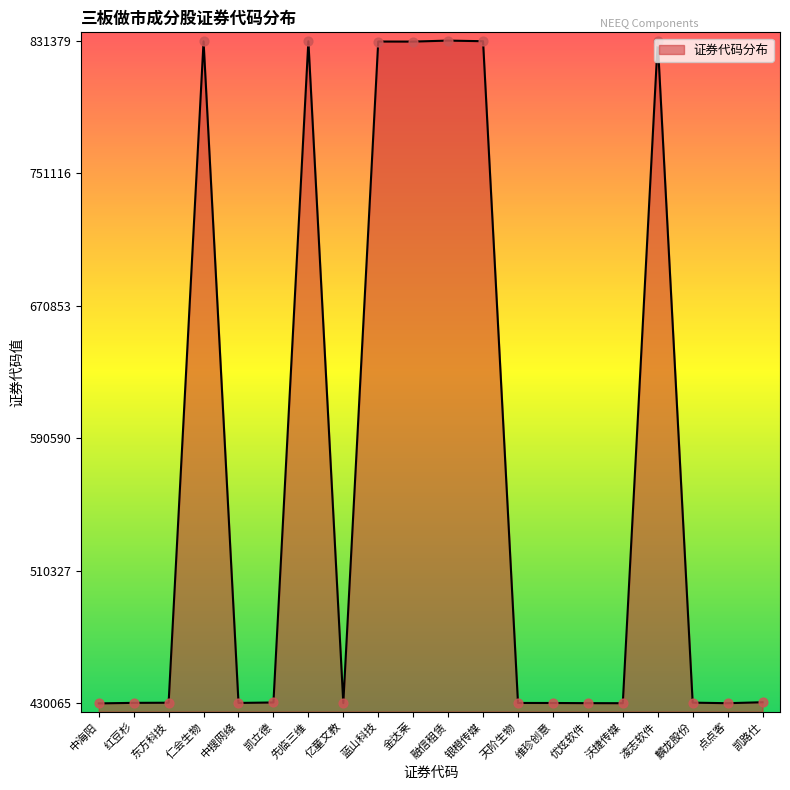

What is the change in value from 红豆杉 to 凯路仕?

+376